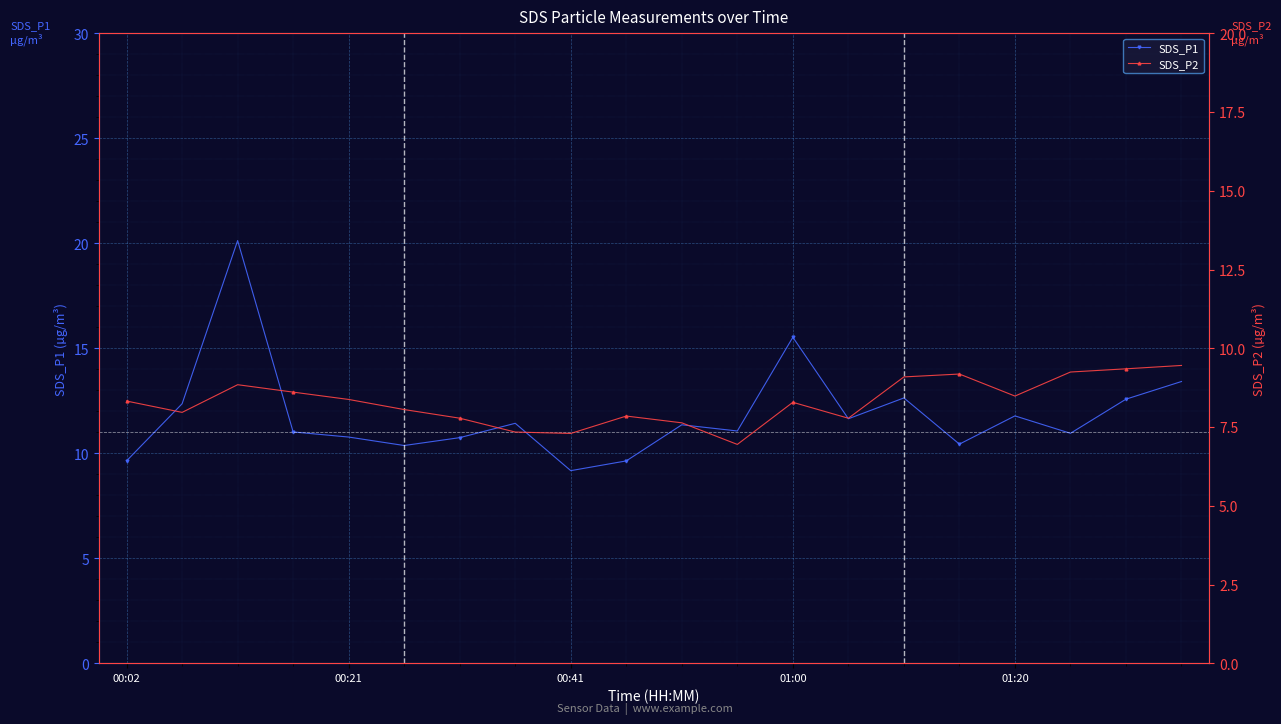

What is the maximum value for SDS_P2?

9.5